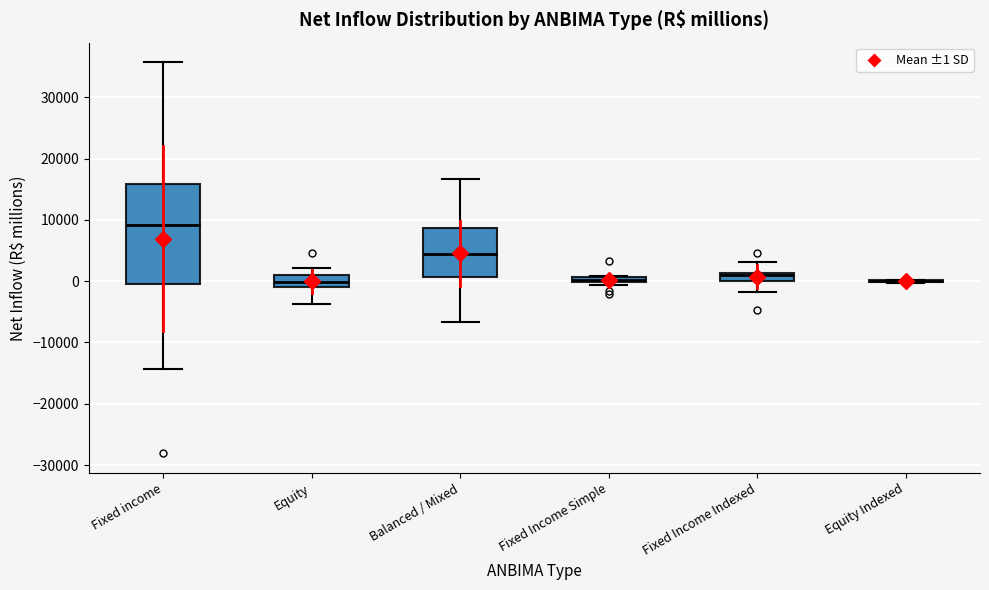

Comparing the boxes themselves (not the whiskers), which one is the tallest?

Fixed income